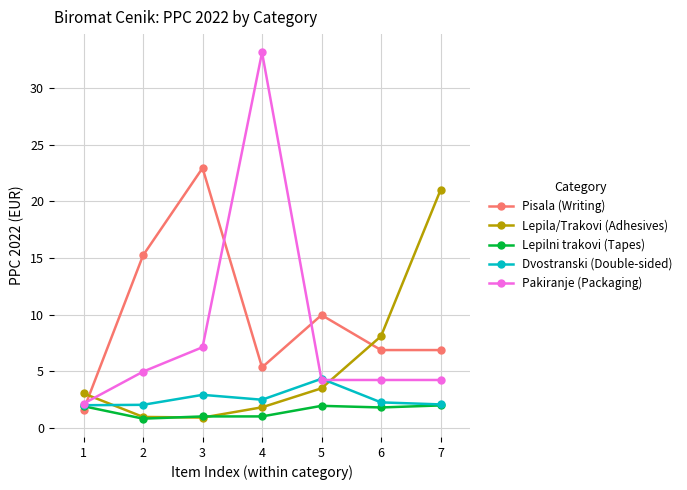

How many values in the Lepila/Trakovi (Adhesives) series exceed 3?

4